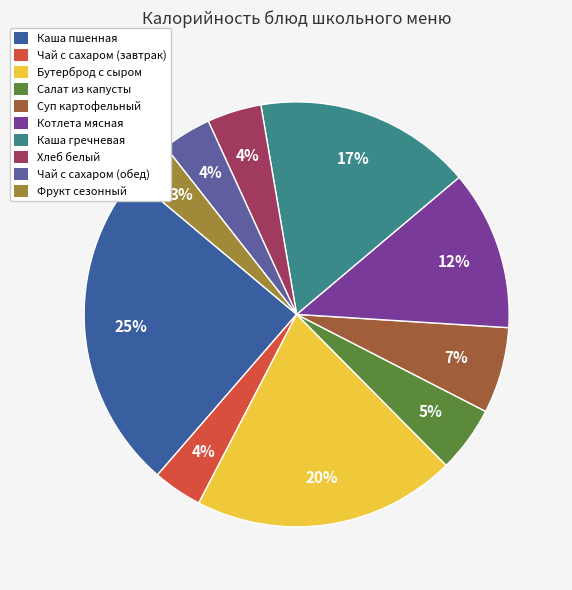

How many slices are in this pie chart?

10